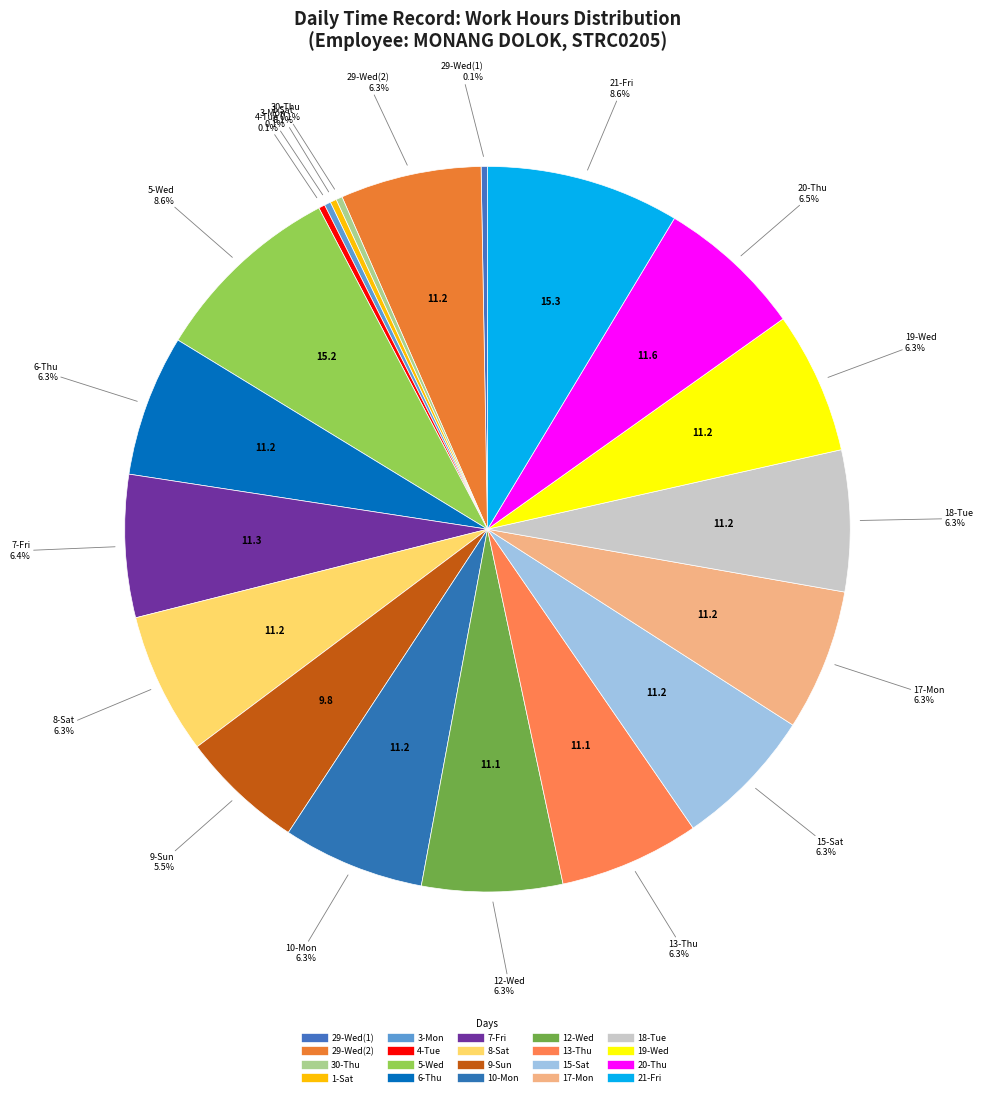

Is it true that 3-Mon is 0% of the pie?

True